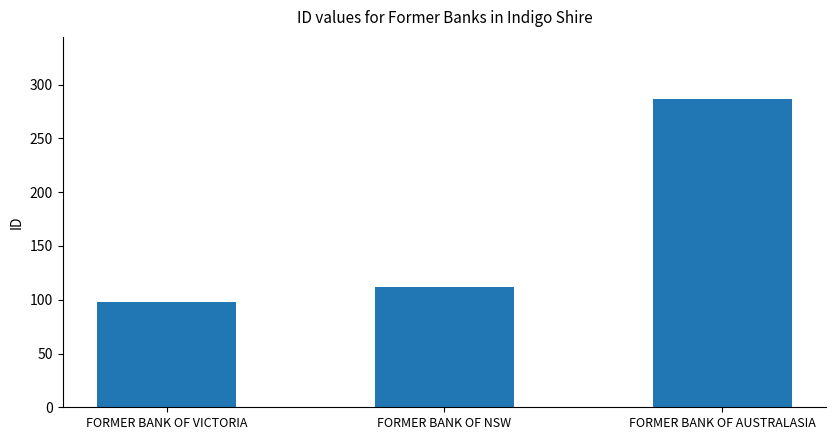

True or false: the data shows 112 at FORMER BANK OF NSW.

True